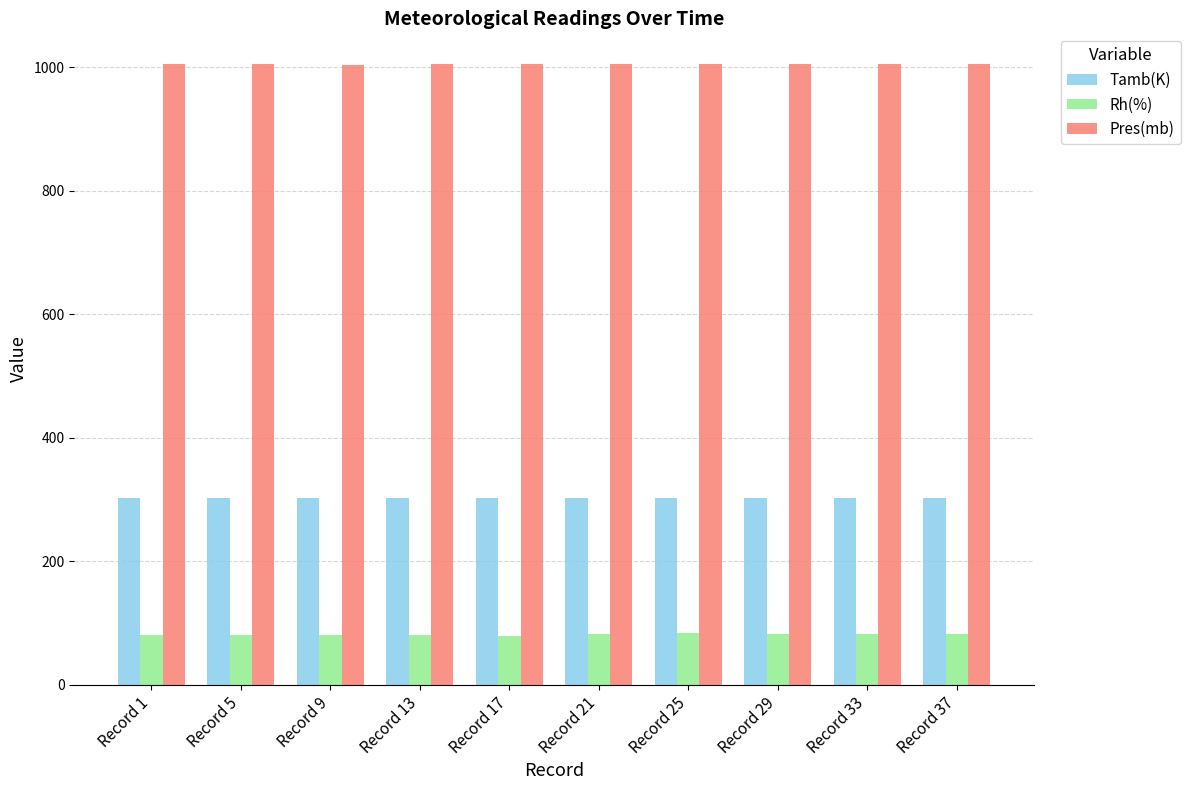

At which label does Rh(%) first exceed 81?

Record 1